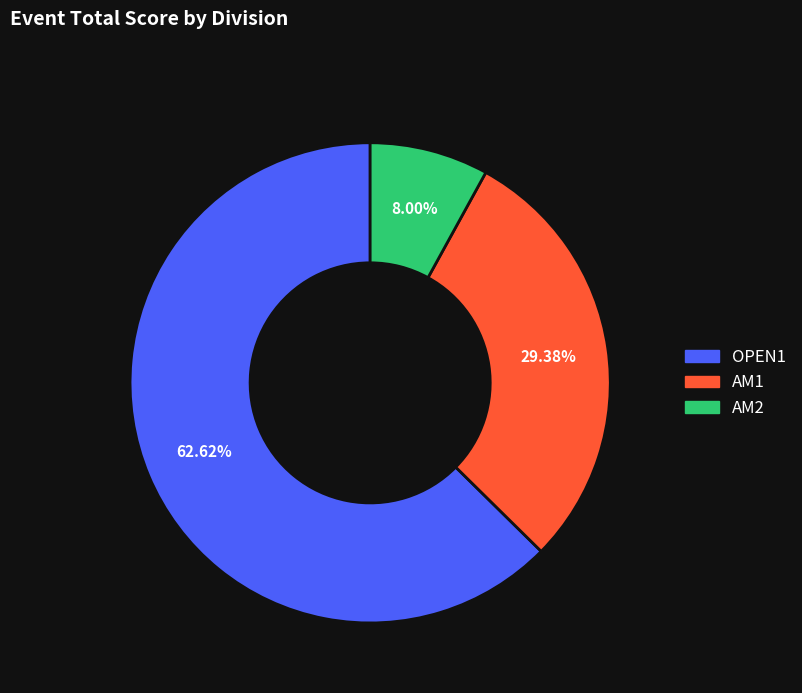

Combined, do OPEN1 and AM2 account for over 50%?

Yes